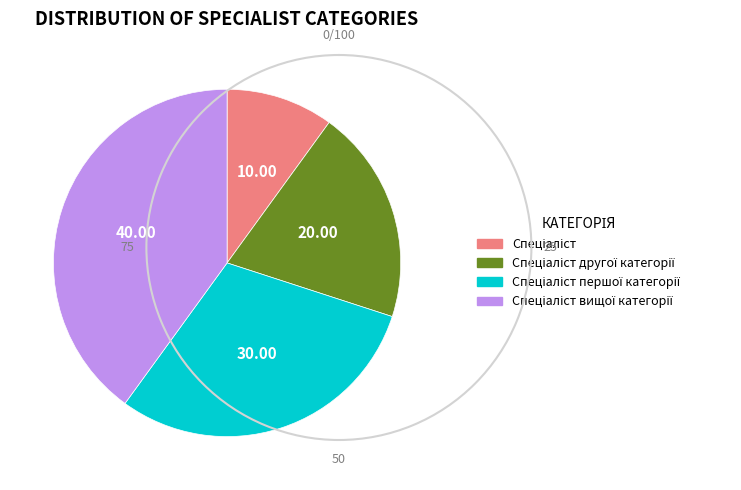

Is there a majority slice in this chart?

No